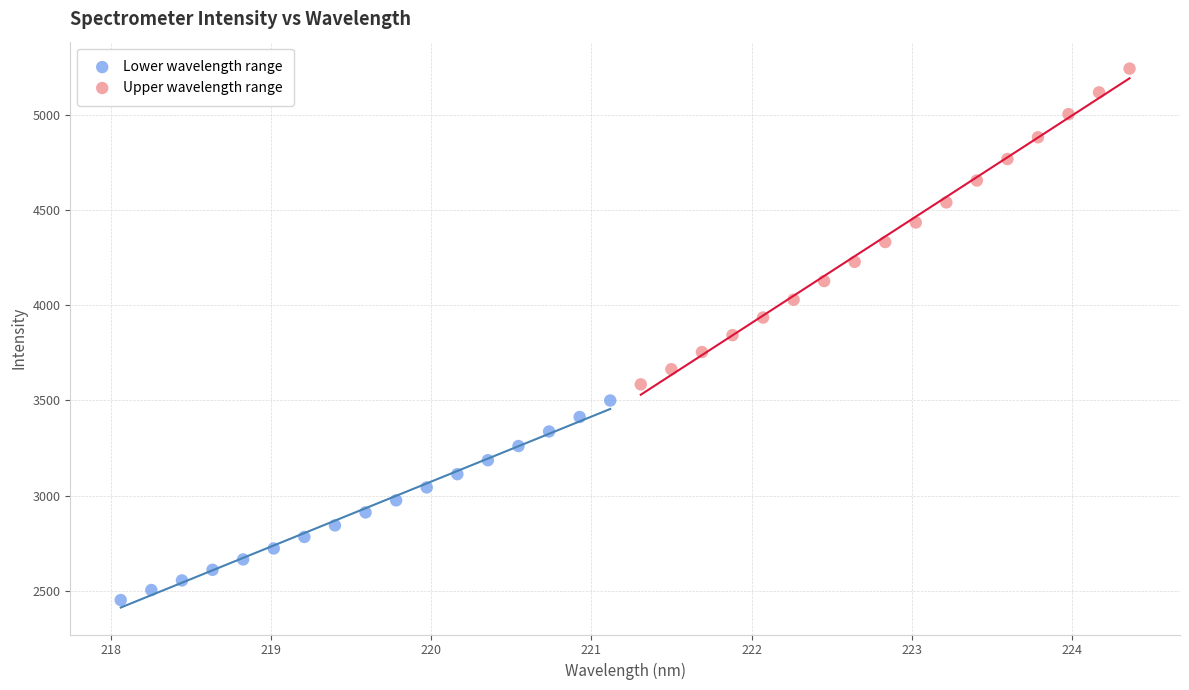

What are all the series names shown in the legend?

Lower wavelength range, Upper wavelength range